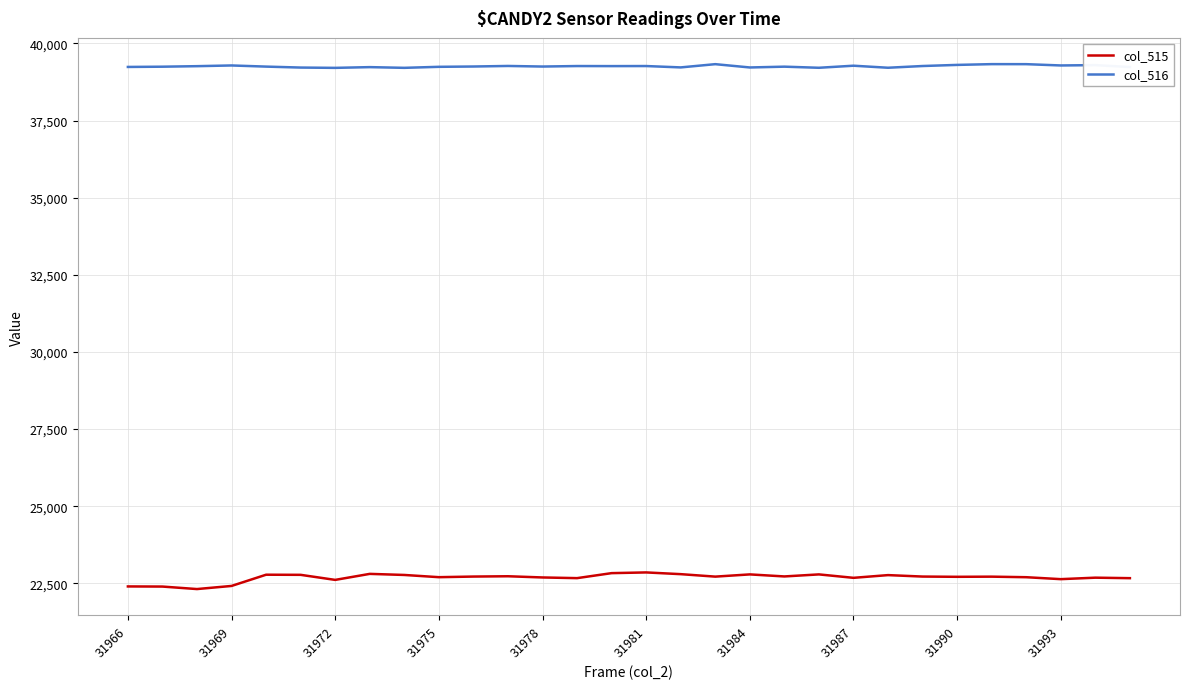

What is the difference between the maximum and minimum values in the col_515 series?

539